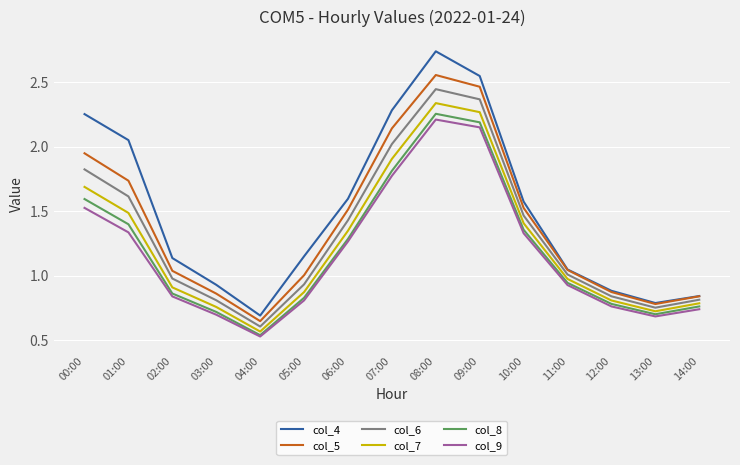

What is the sum of all col_6 values?

19.9